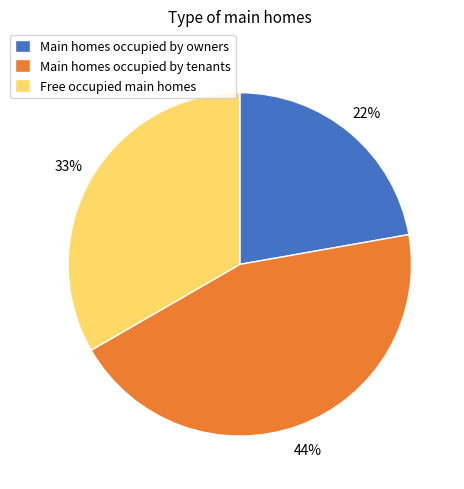

Is there a majority slice in this chart?

No